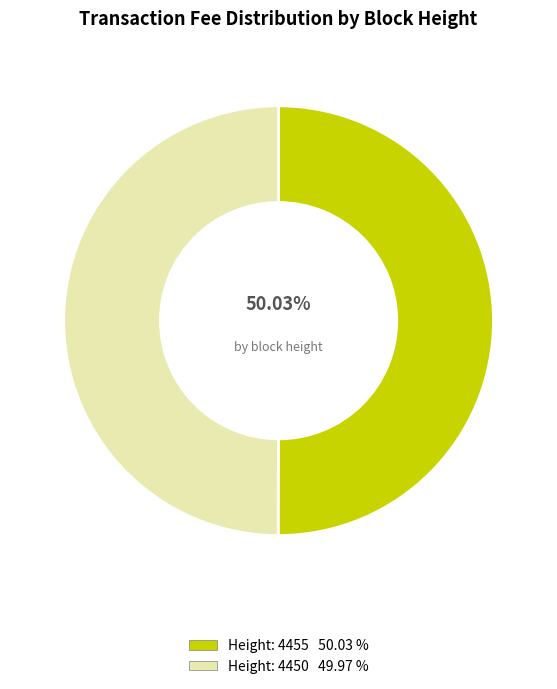

To the nearest percent, what percentage of the pie is Height: 4455?

50%